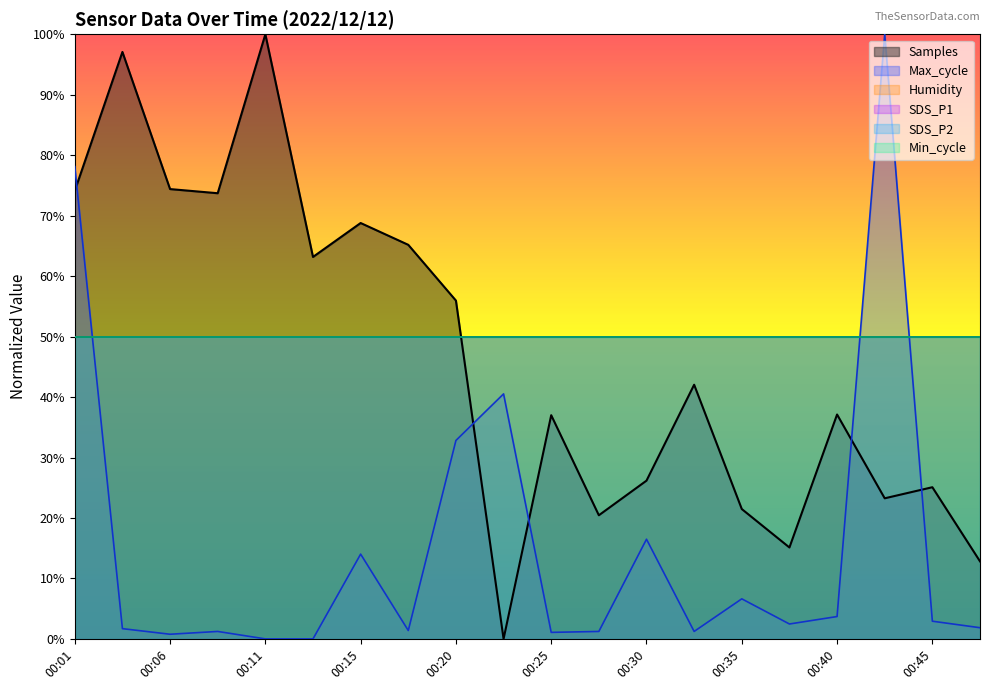

Reading left to right, transcribe all the data shown in this chart.

Samples: 74.1	97.1	74.4	73.7	100.0	63.2	68.8	65.2	56.0	0.0	37.0	20.4	26.2	42.0	21.5	15.1	37.1	23.3	25.1	12.8
Max_cycle: 78.1	1.7	0.8	1.2	0.0	0.0	14.0	1.4	32.8	40.5	1.1	1.2	16.5	1.2	6.6	2.5	3.7	100.0	2.9	1.8